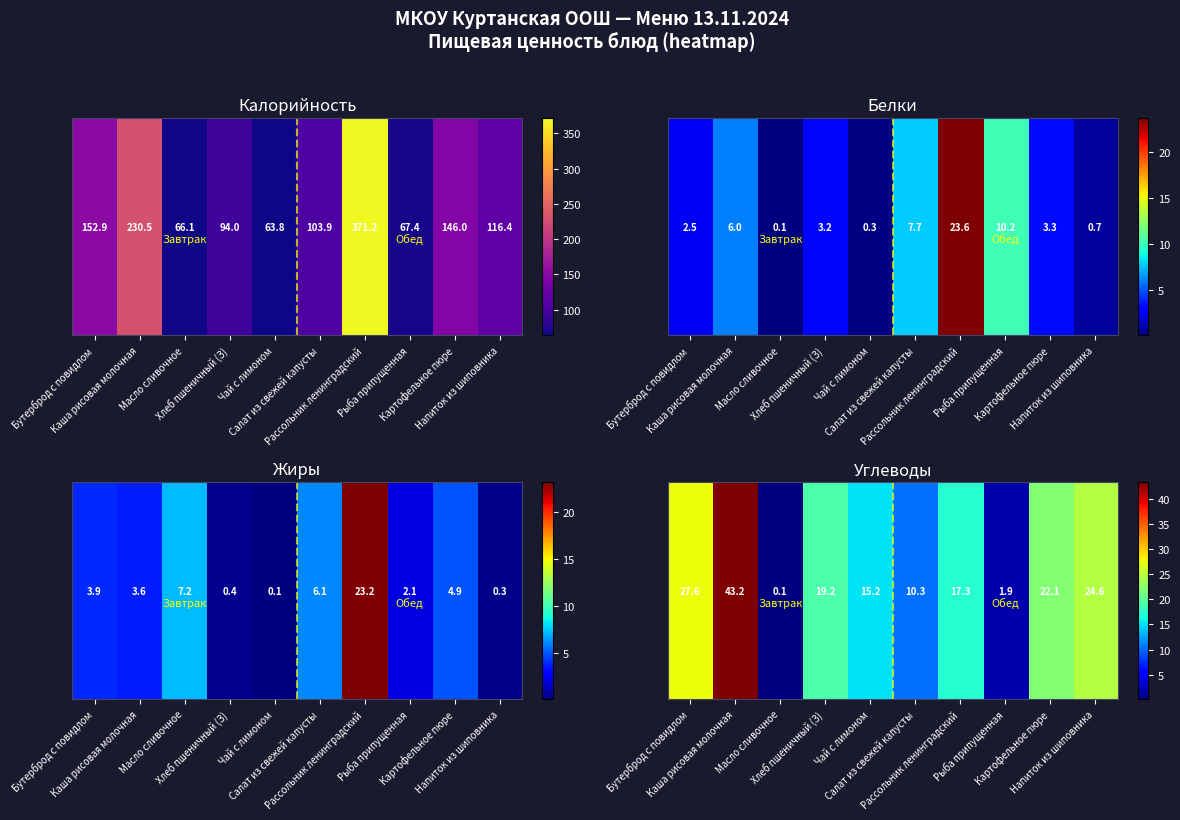

Where does the Белки series first go above 3?

Каша рисовая молочная